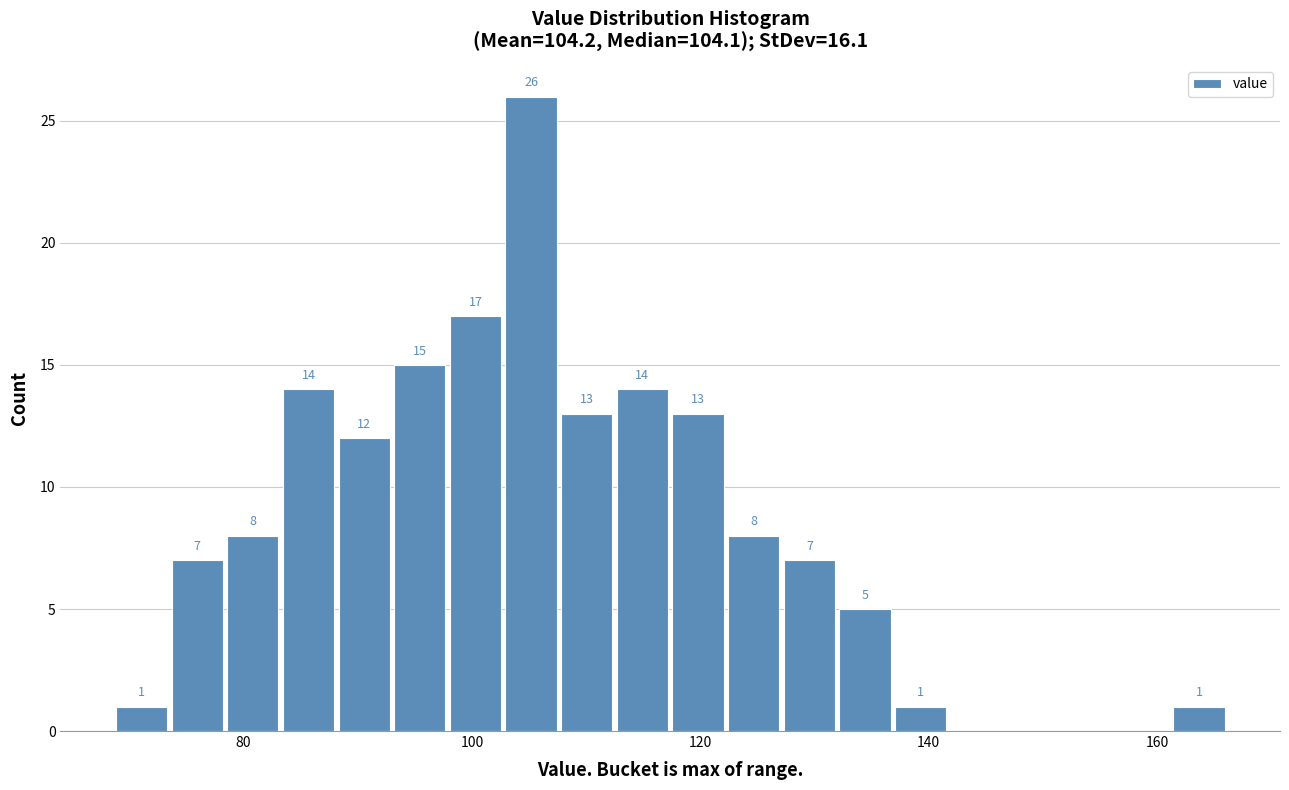

Read against the x-axis, roughly where is the centre of the tallest bar?

106